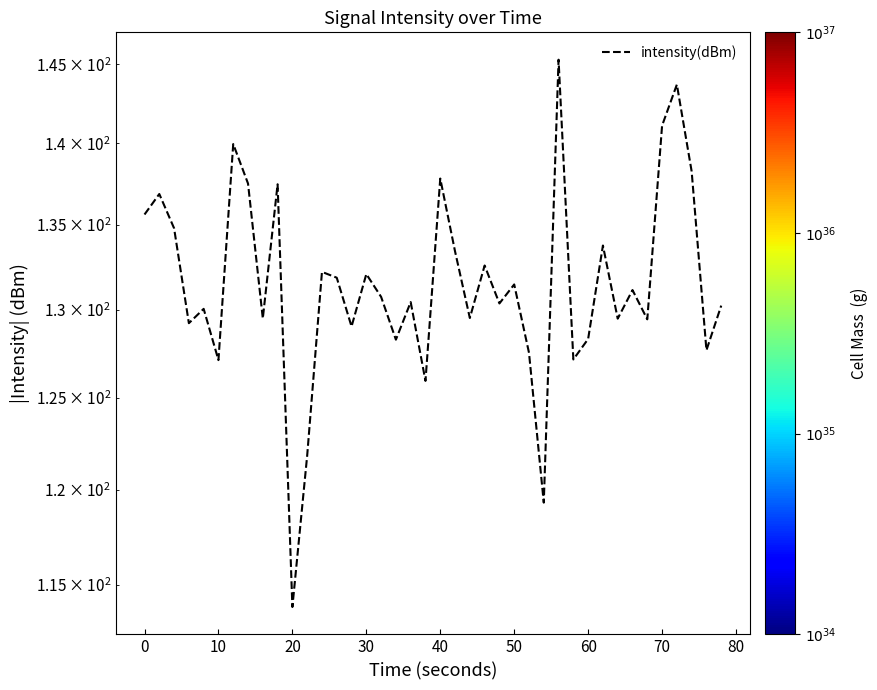

Is this an area chart (filled region under the line)?

No